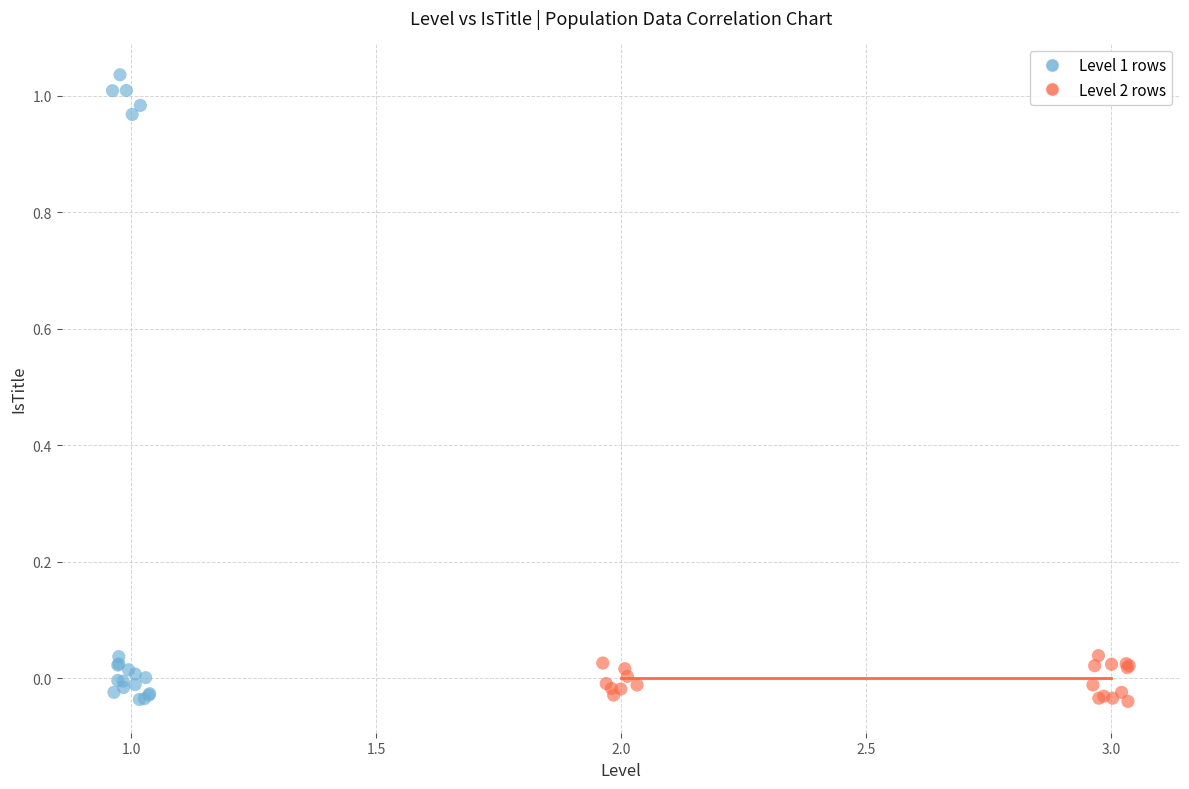

What are all the series names shown in the legend?

Level 1 rows, Level 2 rows